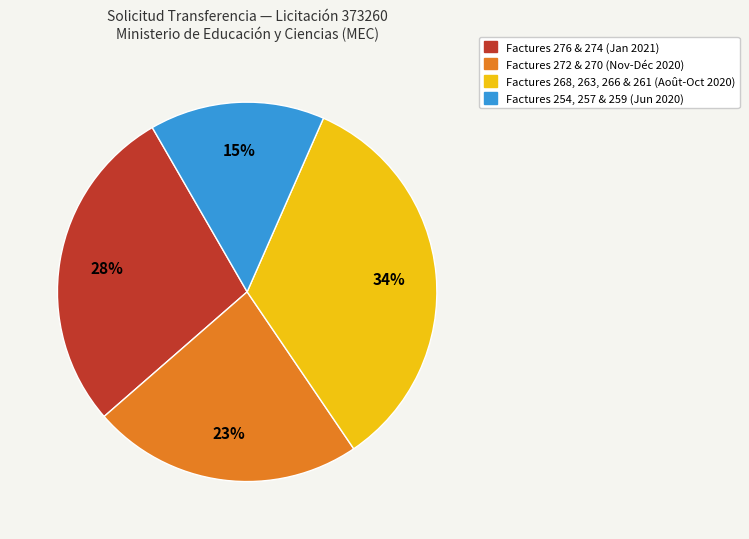

To the nearest percent, what is the average slice percentage?

25%